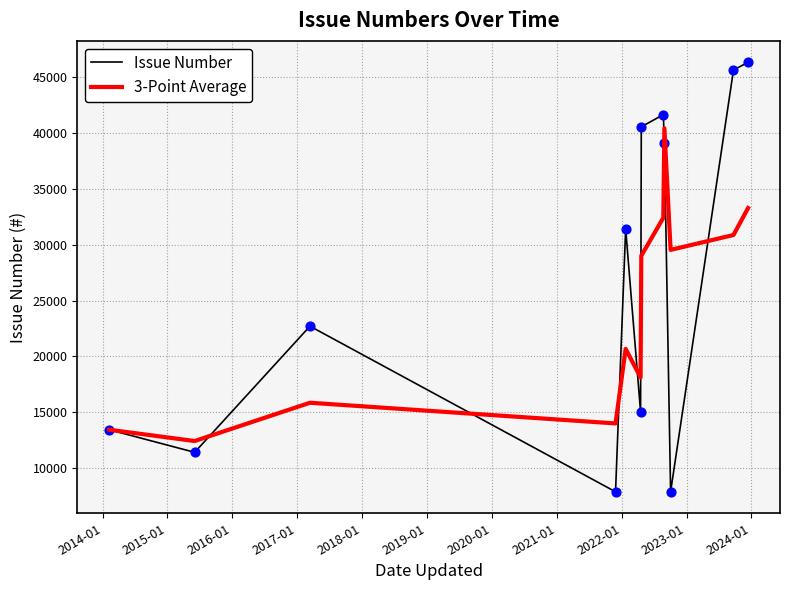

Which series has the widest spread of values?

Issue Number